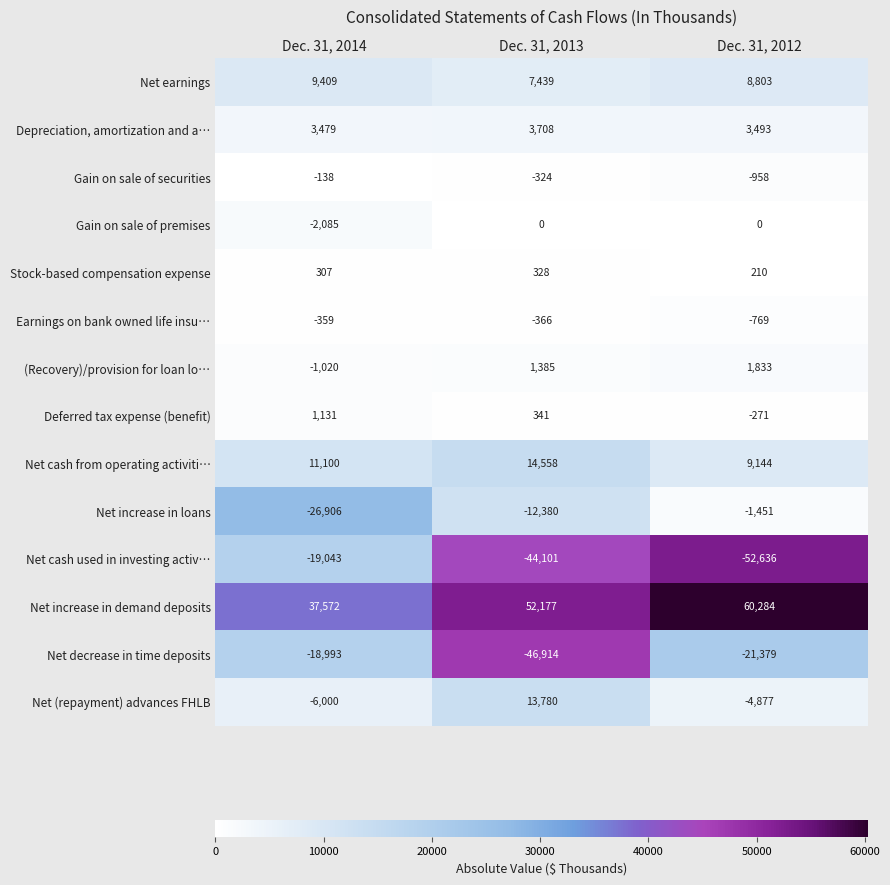

What is the difference between the second highest and minimum values in the Net (repayment) advances FHLB series?

1123